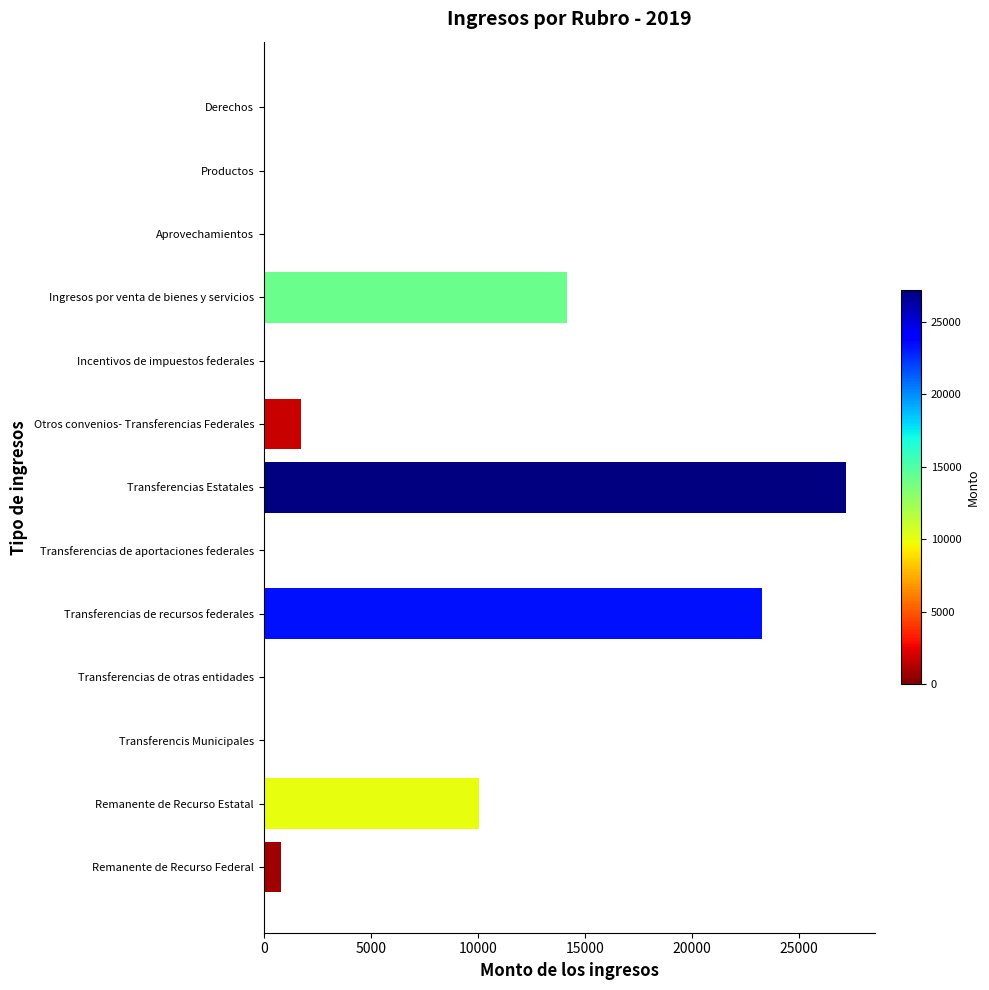

Reading top to bottom, list all the values displayed in this chart.

Derechos=0	Productos=0	Aprovechamientos=0	Ingresos por venta de bienes y servicios=14154	Incentivos de impuestos federales=0	Otros convenios- Transferencias Federales=1718	Transferencias Estatales=27199	Transferencias de aportaciones federales=0	Transferencias de recursos federales=23295	Transferencias de otras entidades=0	Transferencis Municipales=0	Remanente de Recurso Estatal=10068	Remanente de Recurso Federal=803